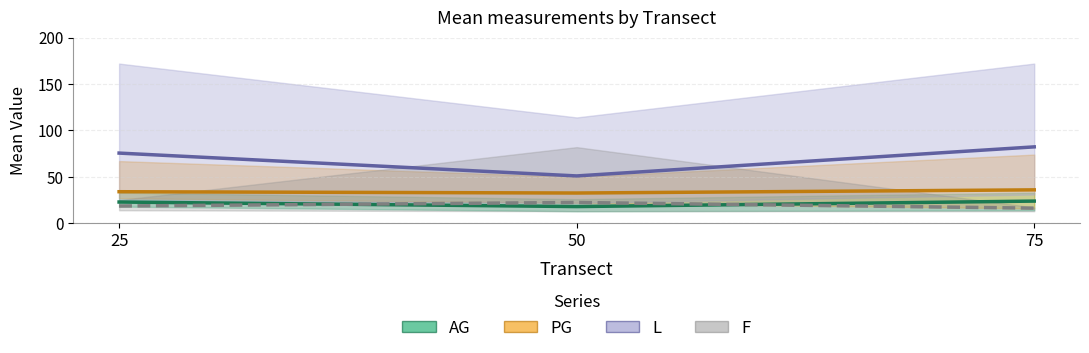

Does the chart have visible grid lines?

Yes